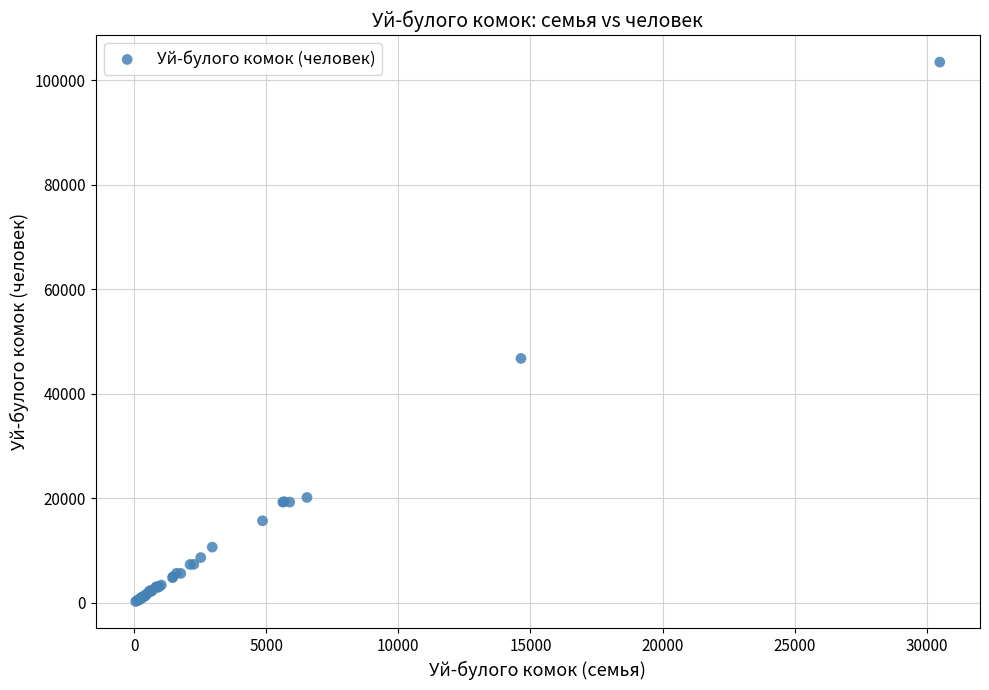

What Y value in the scatter plot is closest to 51845?

46748